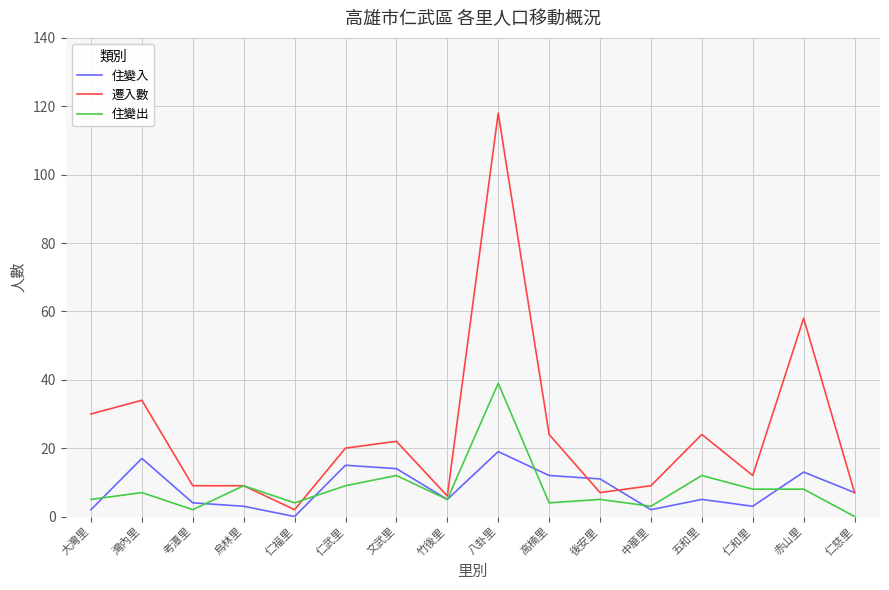

At which label is 遷入數 closest to 60?

赤山里